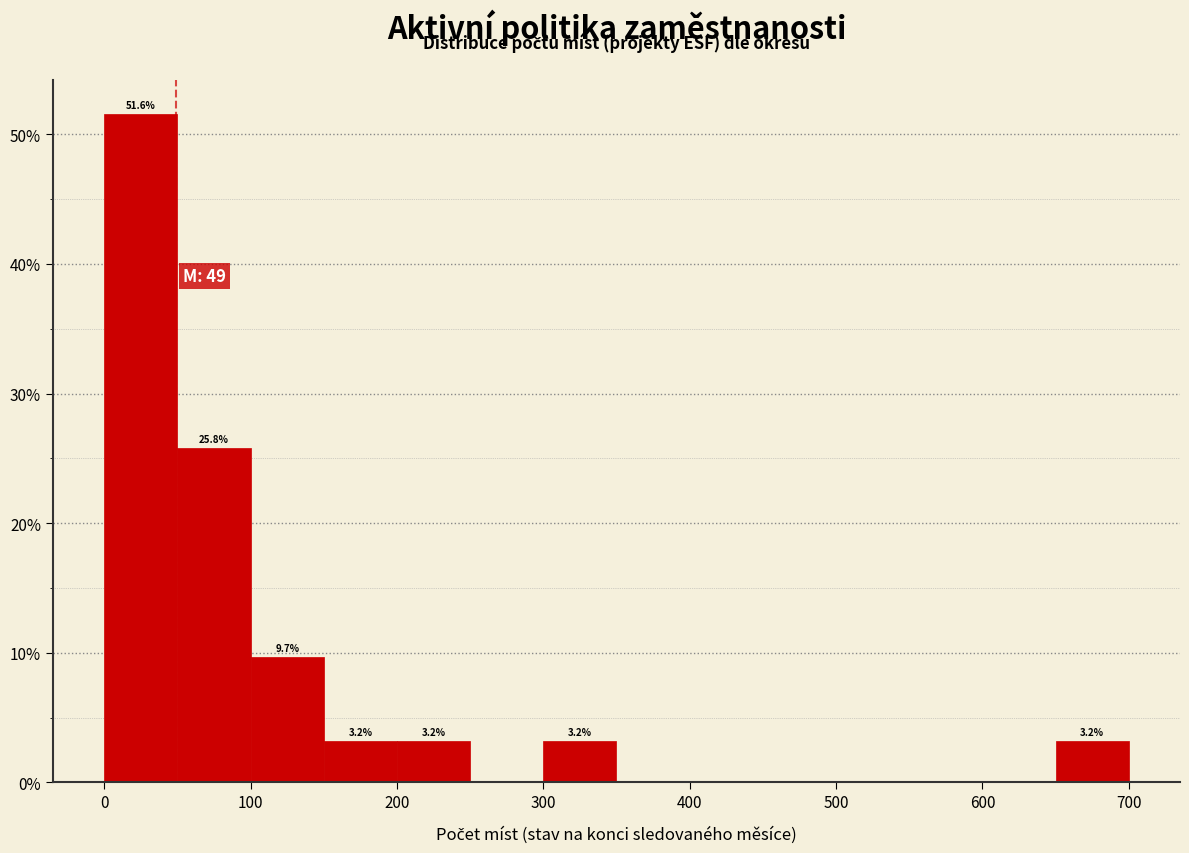

Which range on the x-axis has the tallest bar?

0 to 50